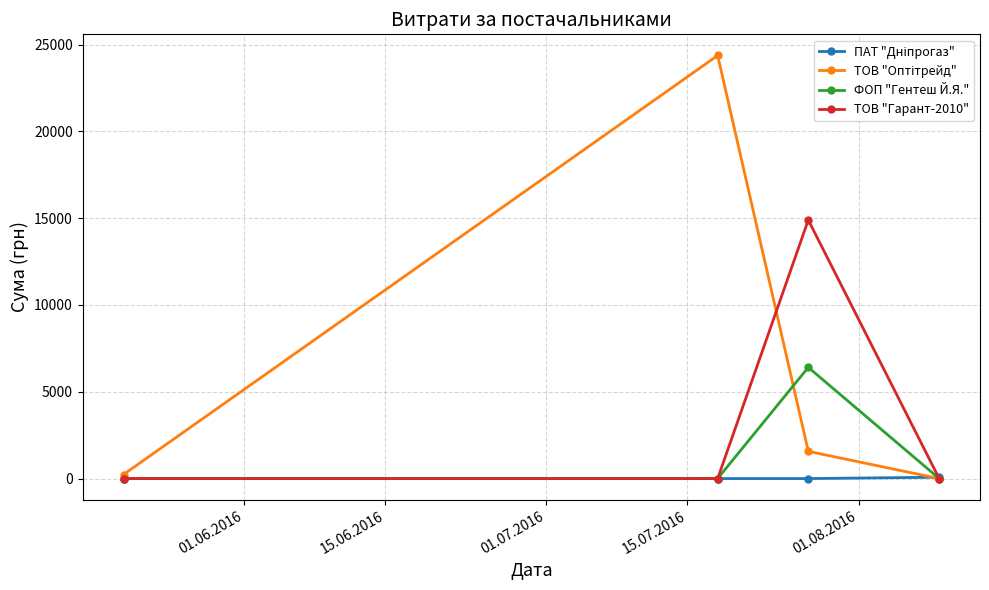

What is the maximum value shown in the chart?

24369.0